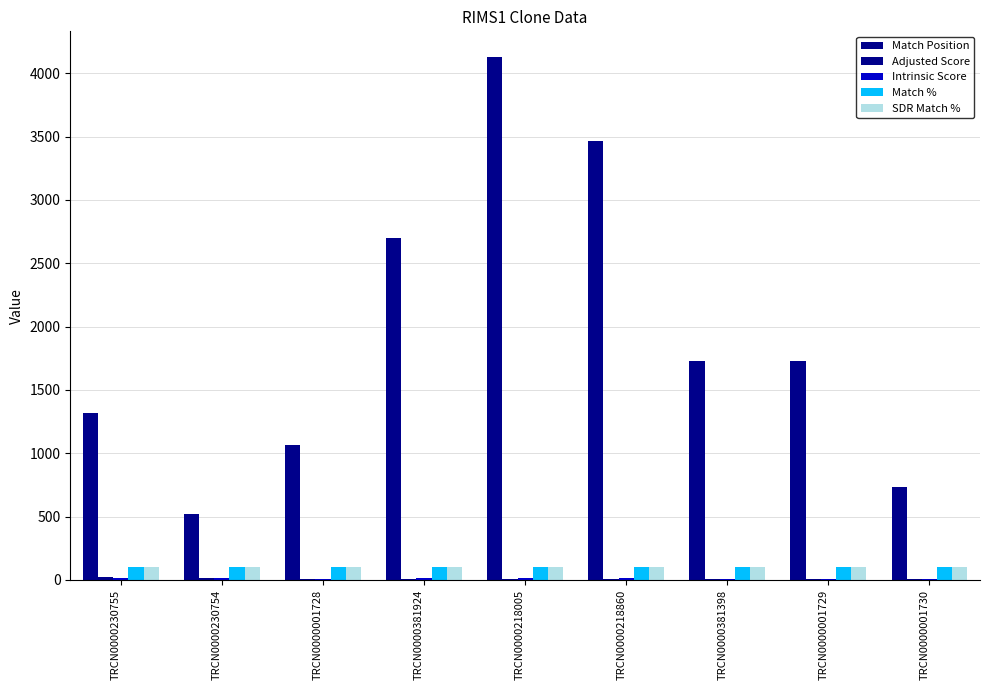

What is the label of the 3rd bar from the right?

TRCN0000381398